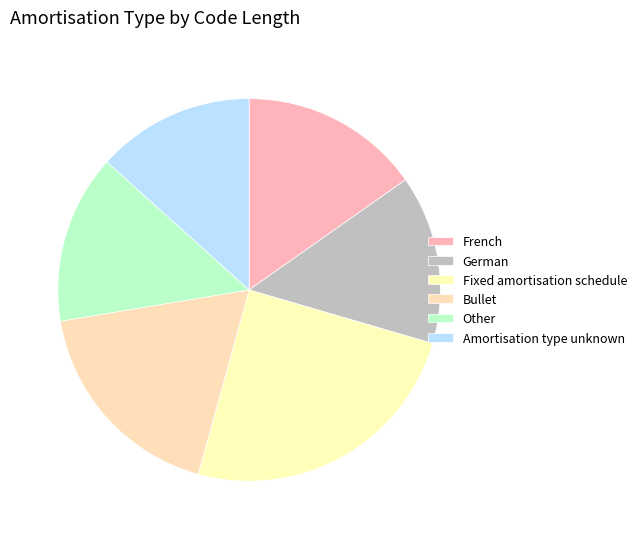

Count the number of slices in the pie.

6